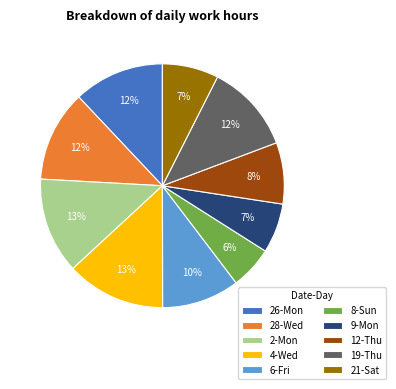

Is 6-Fri the majority of the pie?

No